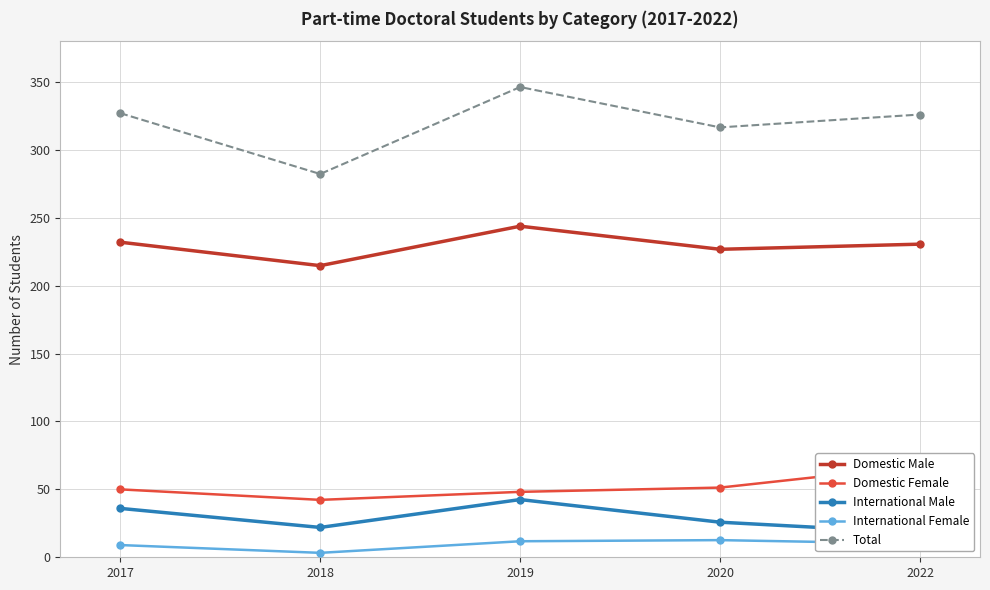

True or false: International Female and Domestic Male cross at least once.

False